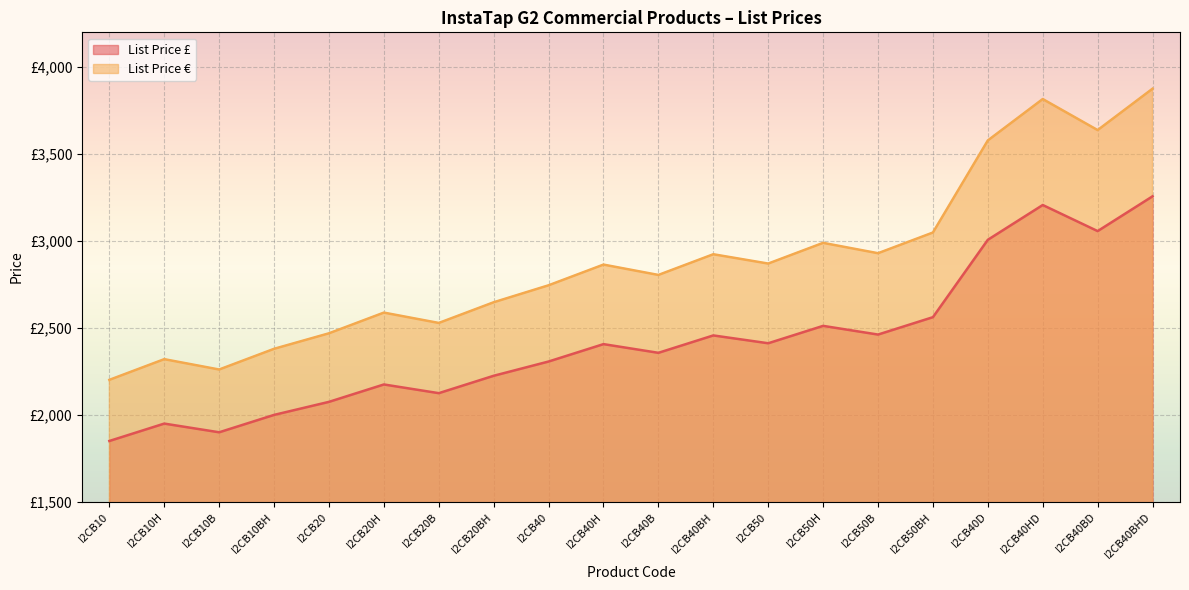

True or false: List Price £ has more than 2 points higher than both neighbors.

True